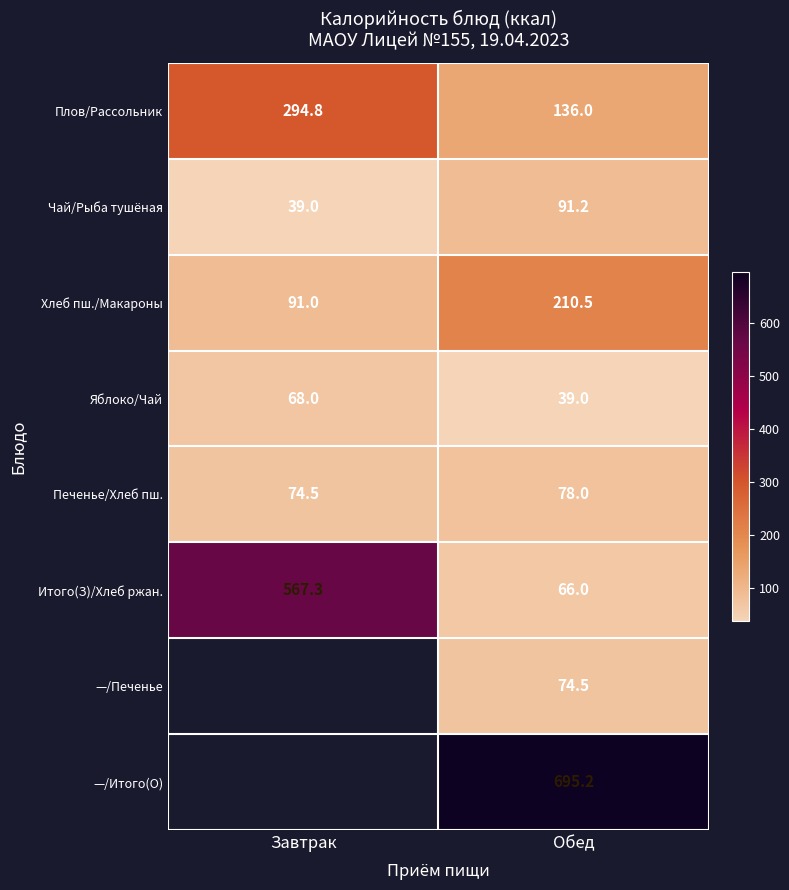

Rank the series at Обед from lowest to highest value.

Яблоко/Чай, Итого(З)/Хлеб ржан., —/Печенье, Печенье/Хлеб пш., Чай/Рыба тушёная, Плов/Рассольник, Хлеб пш./Макароны, —/Итого(О)